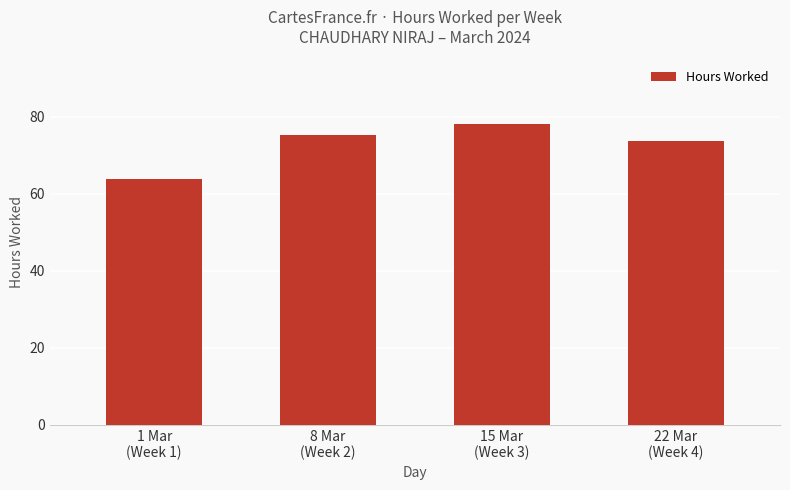

Rank the categories by value from lowest to highest.

1 Mar
(Week 1), 22 Mar
(Week 4), 8 Mar
(Week 2), 15 Mar
(Week 3)